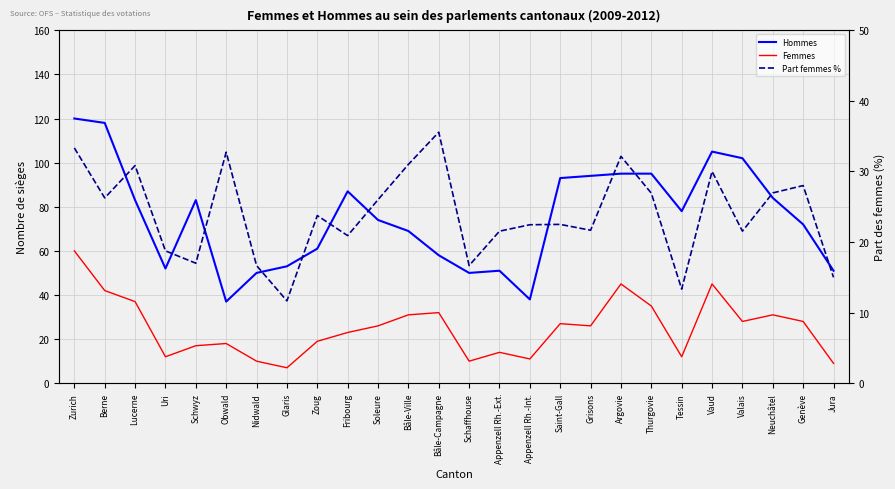

At Thurgovie, list the series in order from smallest to largest.

Part femmes %, Femmes, Hommes